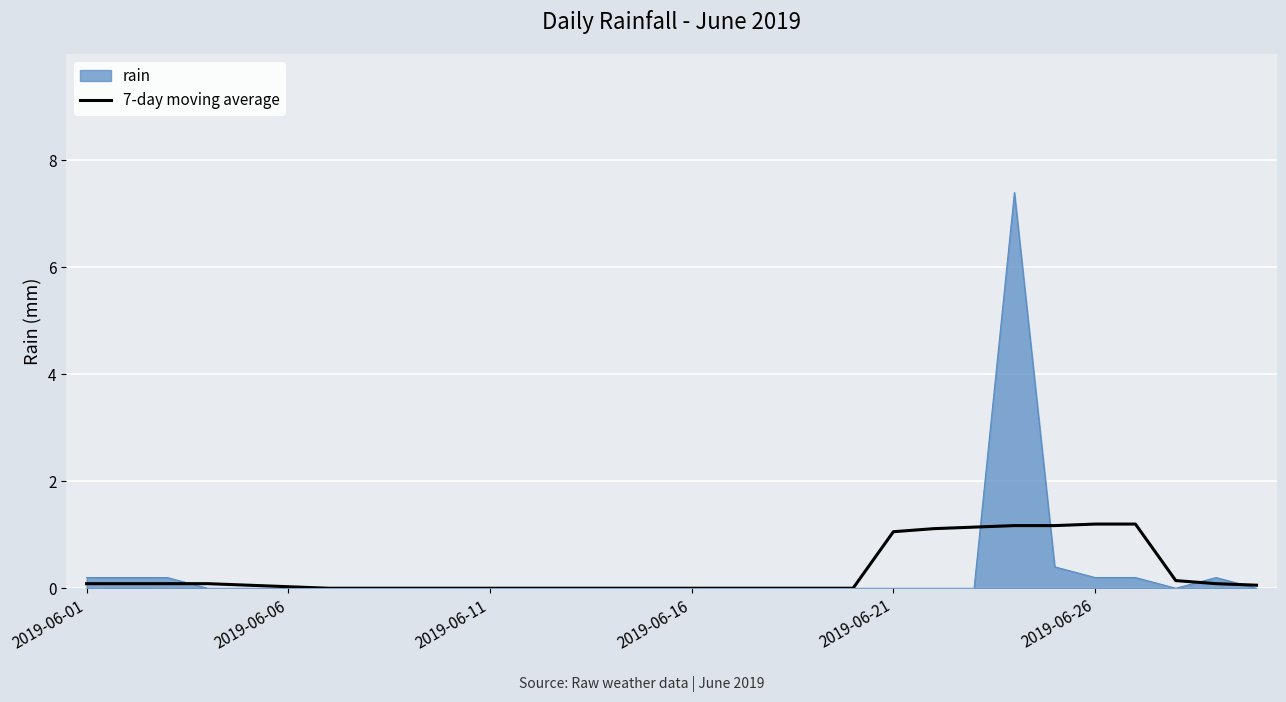

How many series are shown in this chart?

2